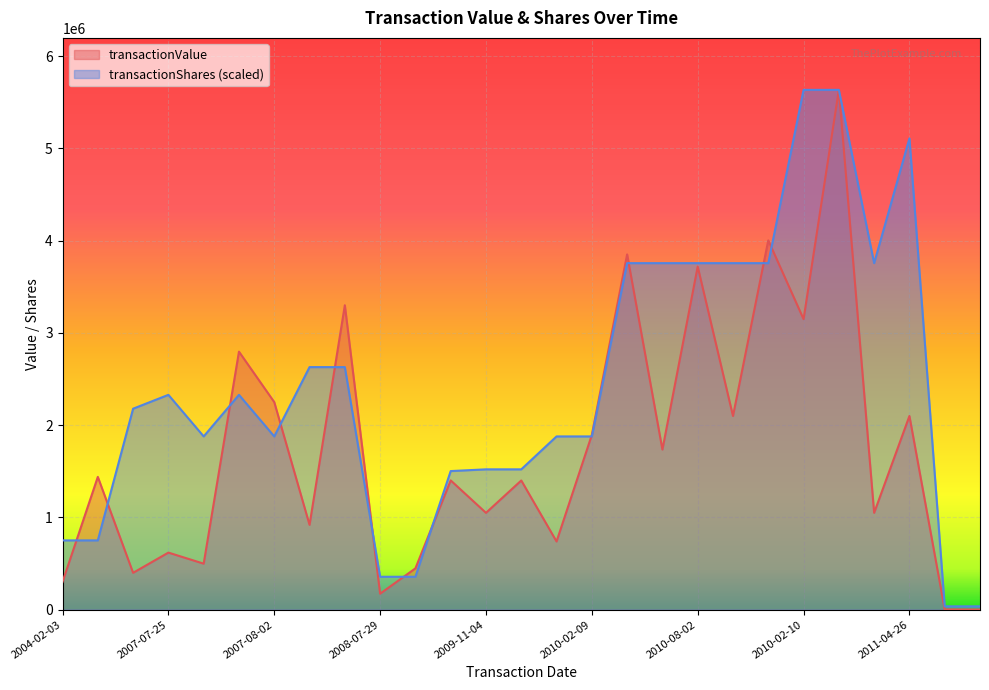

What is the greatest value displayed?

5635614.0